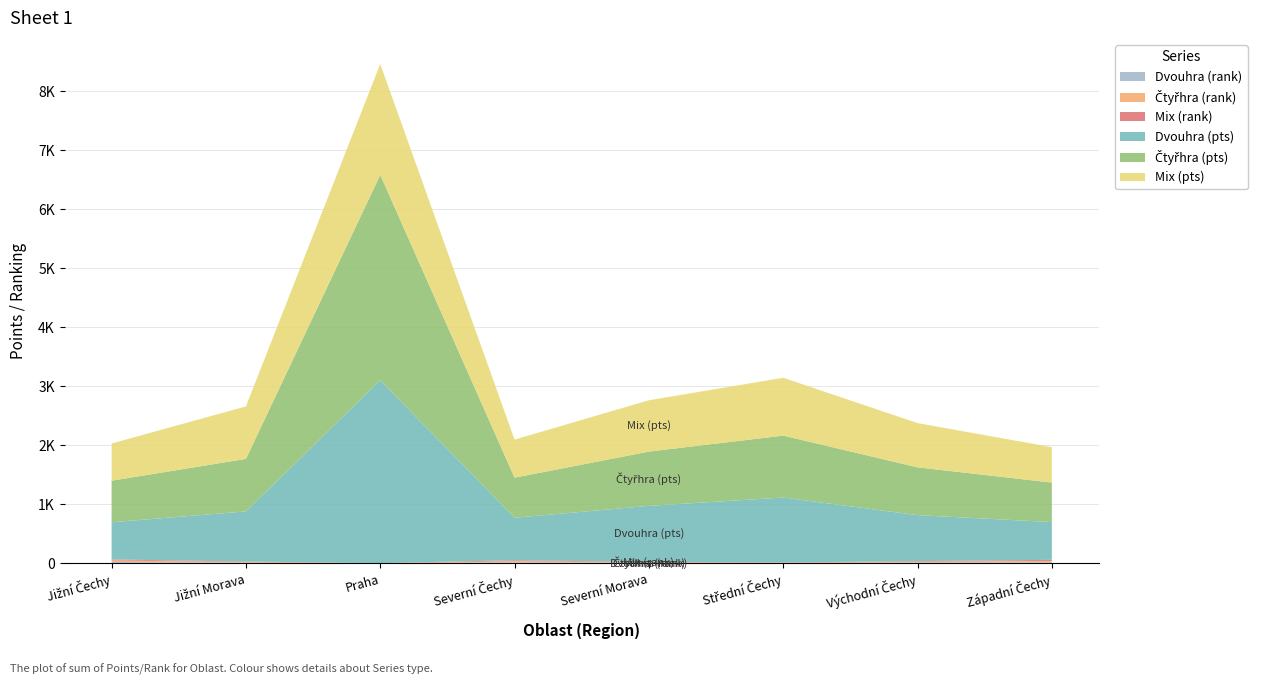

Reading right to left, list all the values displayed in this chart.

Dvouhra (rank): Západní Čechy=18	Východní Čechy=12	Střední Čechy=5	Severní Morava=8	Severní Čechy=15	Praha=1	Jižní Morava=10	Jižní Čechy=23
Čtyřhra (rank): Západní Čechy=22	Východní Čechy=14	Střední Čechy=6	Severní Morava=9	Severní Čechy=20	Praha=1	Jižní Morava=11	Jižní Čechy=25
Mix (rank): Západní Čechy=19	Východní Čechy=11	Střední Čechy=4	Severní Morava=7	Severní Čechy=17	Praha=2	Jižní Morava=9	Jižní Čechy=18
Dvouhra (pts): Západní Čechy=640	Východní Čechy=780	Střední Čechy=1100	Severní Morava=950	Severní Čechy=720	Praha=3100	Jižní Morava=850	Jižní Čechy=630
Čtyřhra (pts): Západní Čechy=670	Východní Čechy=810	Střední Čechy=1050	Severní Morava=920	Severní Čechy=680	Praha=3480	Jižní Morava=890	Jižní Čechy=705
Mix (pts): Západní Čechy=600	Východní Čechy=750	Střední Čechy=980	Severní Morava=870	Severní Čechy=645	Praha=1880	Jižní Morava=890	Jižní Čechy=630